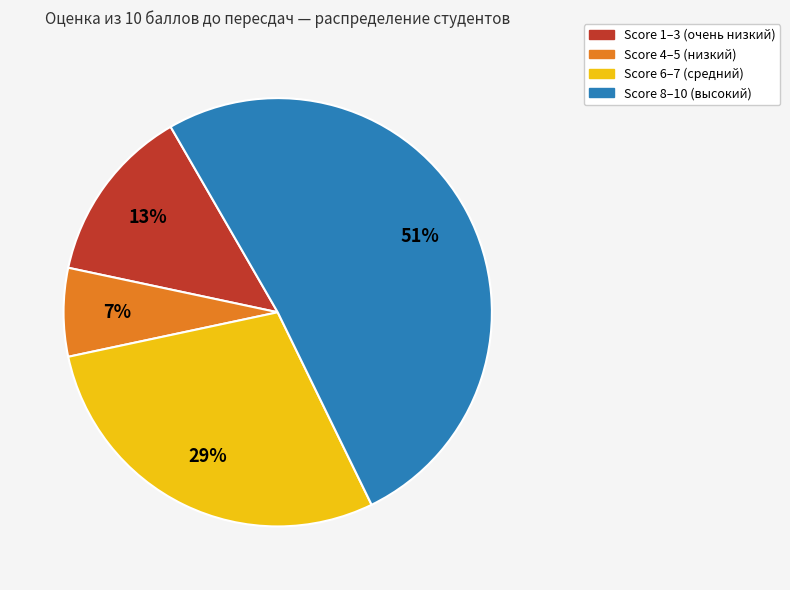

How many slices are in this pie chart?

4